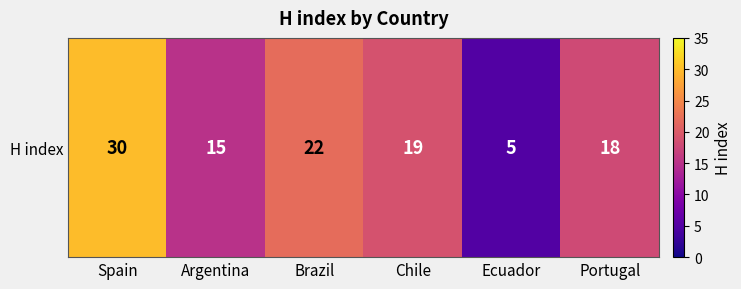

Reading left to right, extract all data points from this chart.

30	15	22	19	5	18